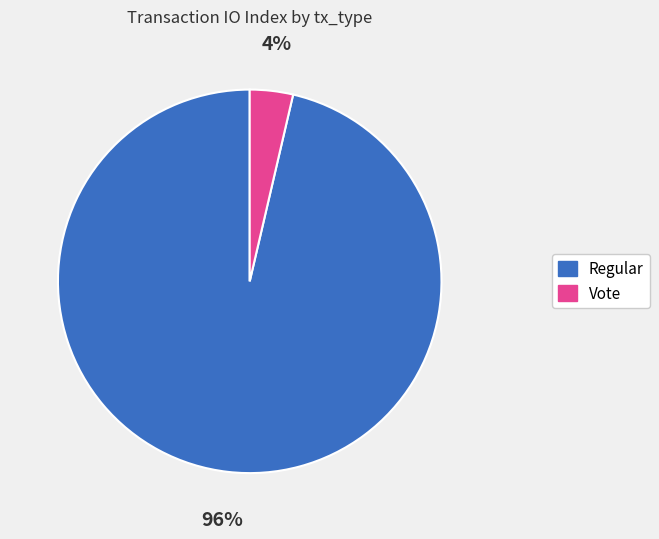

Is there a majority slice in this chart?

Yes